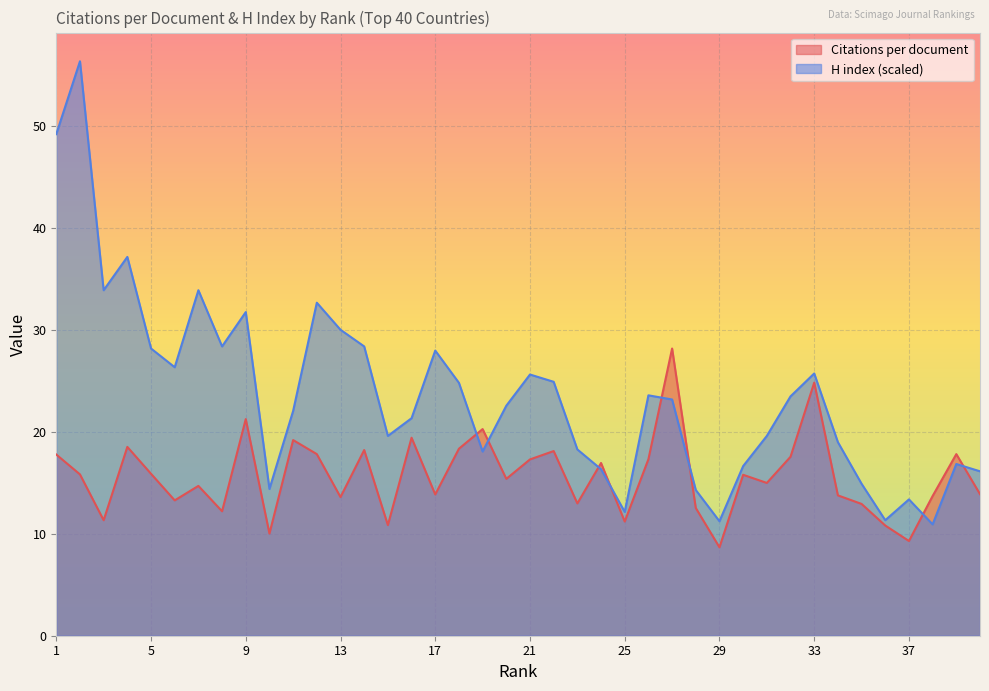

What is the total value across all series at 33?

50.6